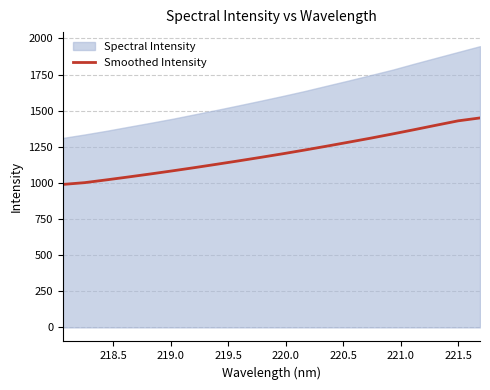

What is the minimum value for Smoothed Intensity?

989.7